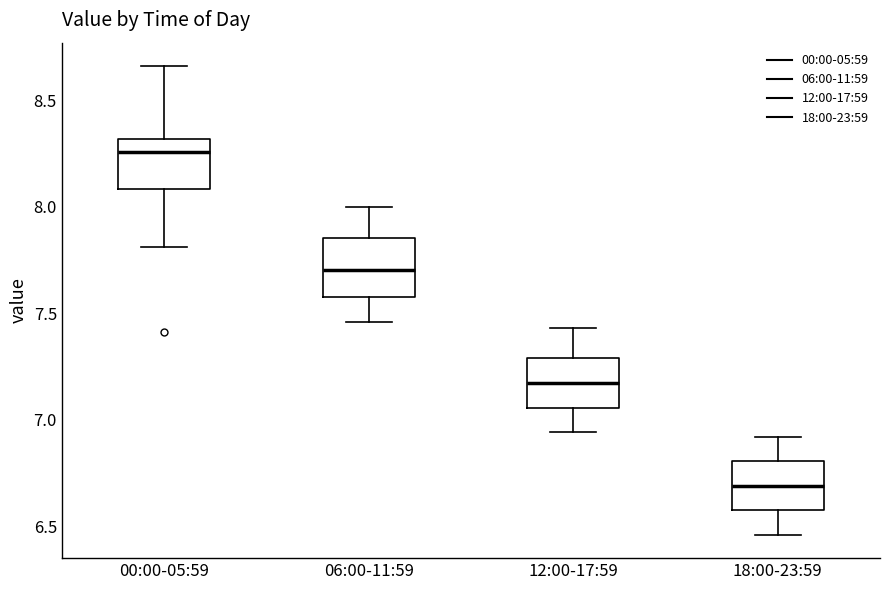

Reading left to right, read every box against the y-axis: the position of its median line, the range the box covers, and the ends of its whiskers. The values are not printed on the chart, so give them approximately, as read against the axis.

00:00-05:59: median 8.25, box 8.10 to 8.30, whiskers 7.80 to 8.65
06:00-11:59: median 7.70, box 7.60 to 7.85, whiskers 7.45 to 8.00
12:00-17:59: median 7.15, box 7.05 to 7.30, whiskers 6.95 to 7.45
18:00-23:59: median 6.70, box 6.60 to 6.80, whiskers 6.45 to 6.90